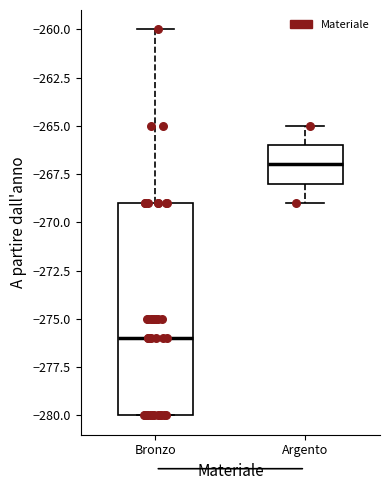

Where is the upper edge of the box for Argento on the y-axis? The values are not printed on the chart, so give them approximately, as read against the axis.

-266